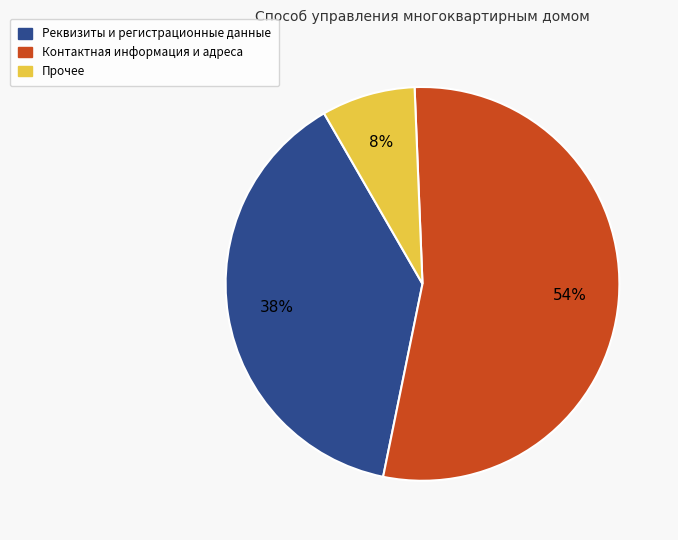

To the nearest percent, what is the difference between the largest and smallest slice percentages?

46%